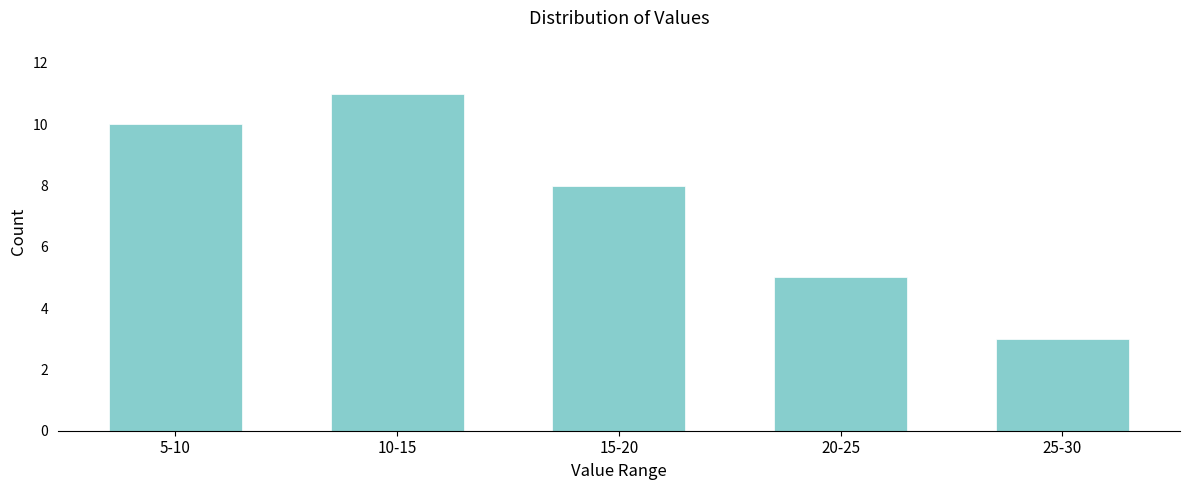

Reading left to right, extract all data points from this chart.

10	11	8	5	3